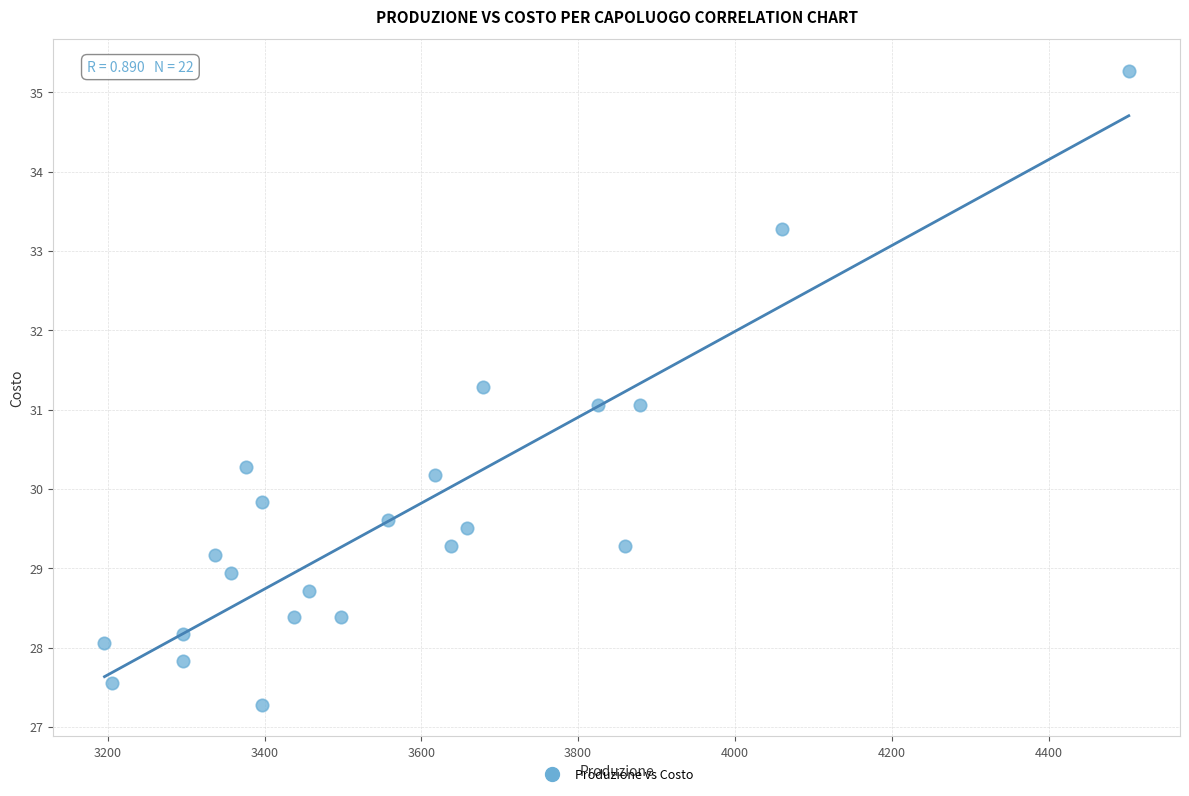

What is the range of X values (max minus min)?

1306.5